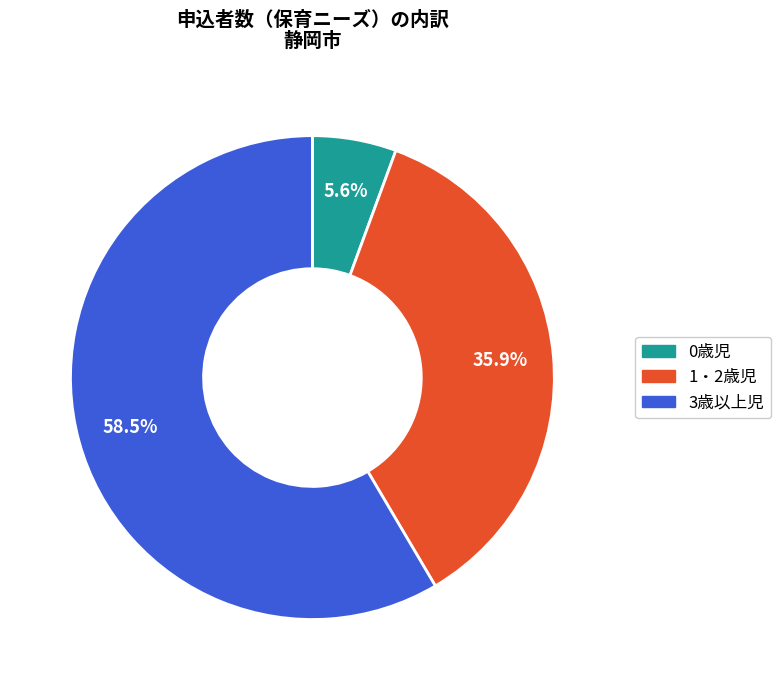

Is 3歳以上児 the majority of the pie?

Yes